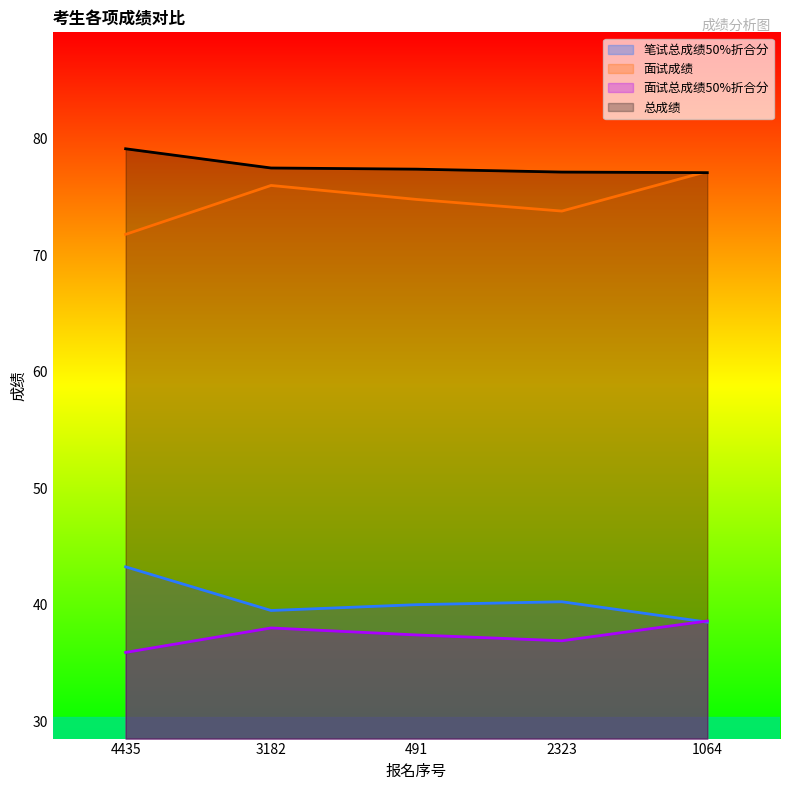

How many lines are shown in the chart?

4